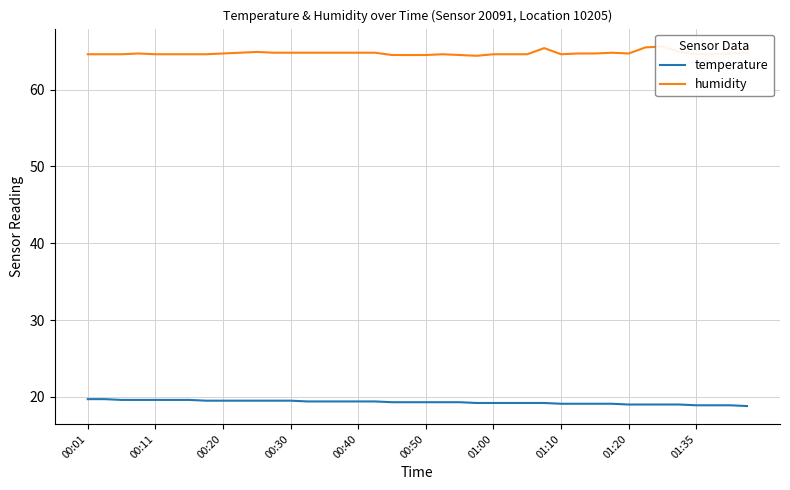

What is the highest value of the temperature series?

19.7